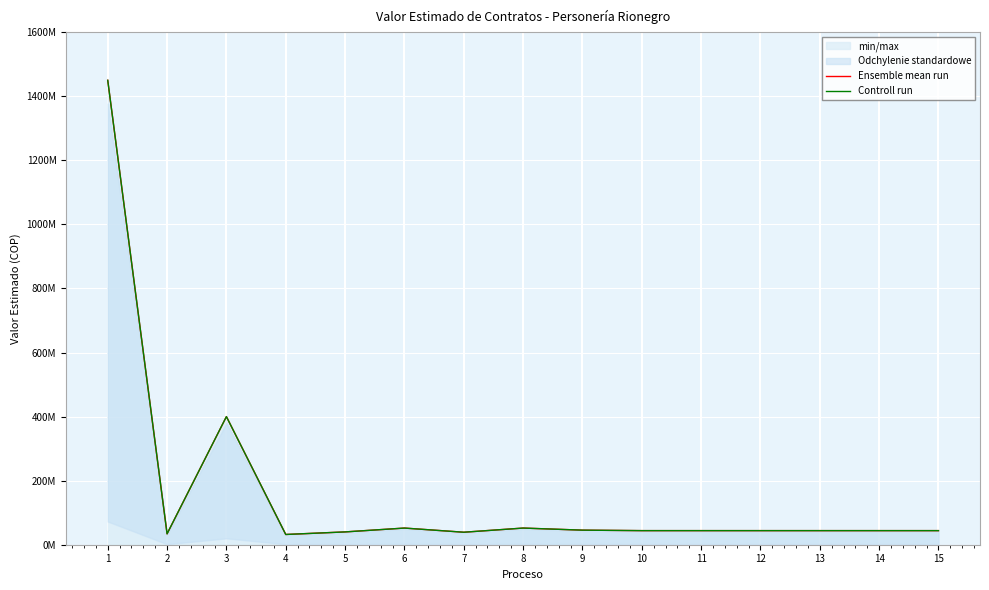

Which series has the largest total across all categories?

Ensemble mean run